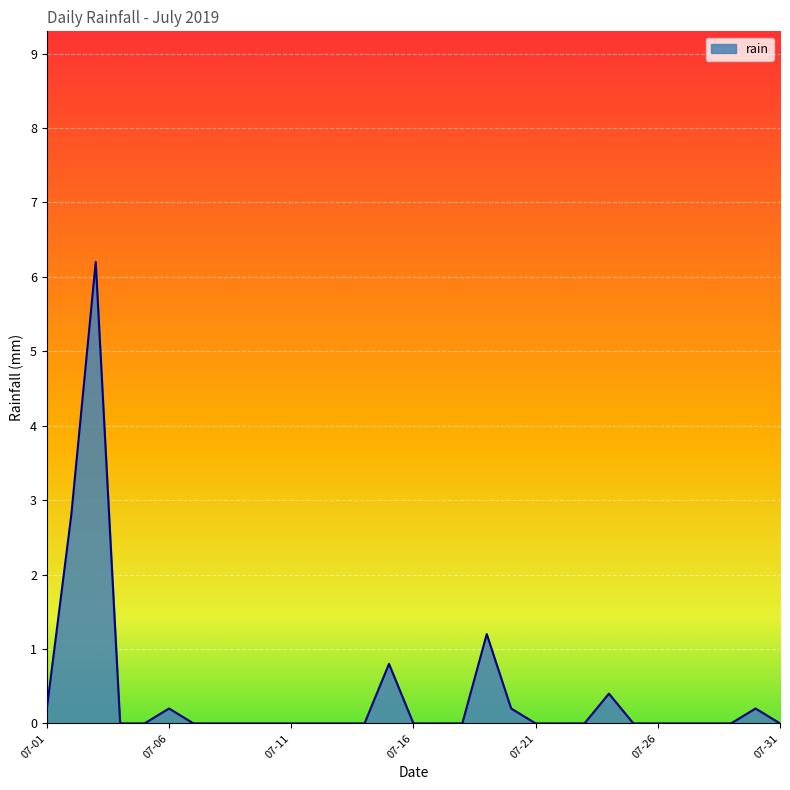

What is the average value?

0.4